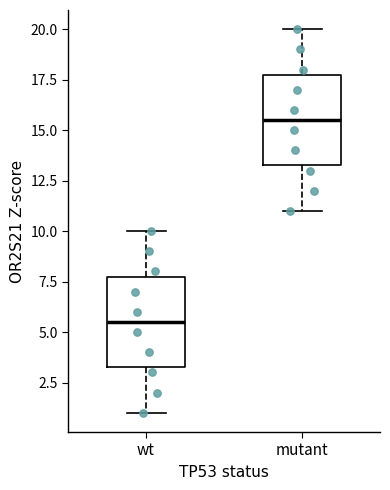

Reading left to right, read every box against the y-axis: the position of its median line, the range the box covers, and the ends of its whiskers. The values are not printed on the chart, so give them approximately, as read against the axis.

wt: median 5.5, box 3.5 to 8.0, whiskers 1.0 to 10.0
mutant: median 15.5, box 13.5 to 18.0, whiskers 11.0 to 20.0